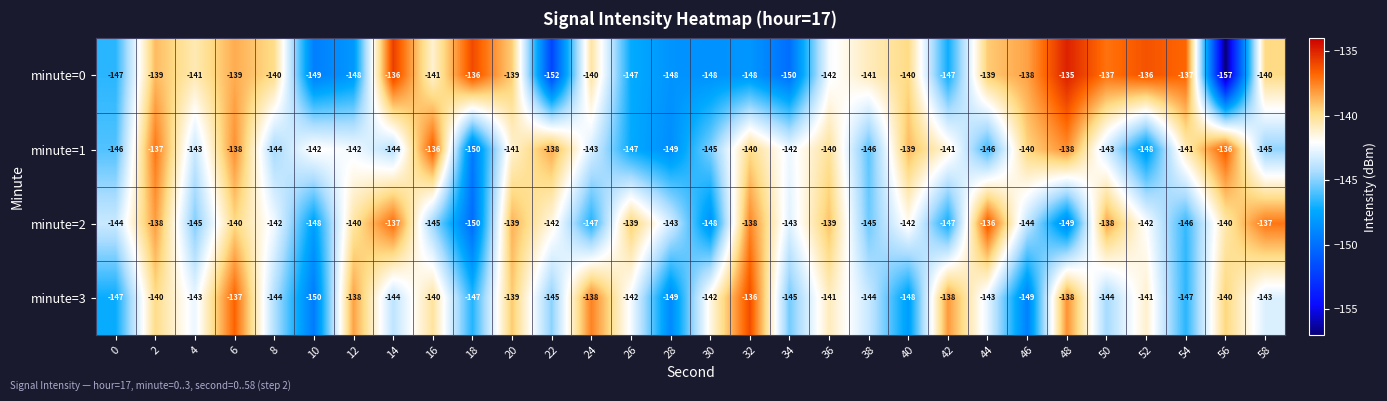

How many data points does each series have?

30